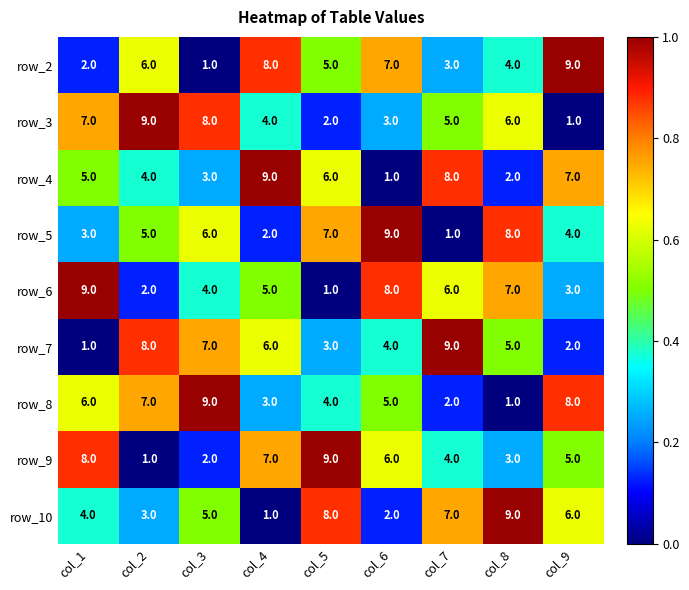

How many values in the row_7 series are below 5?

4